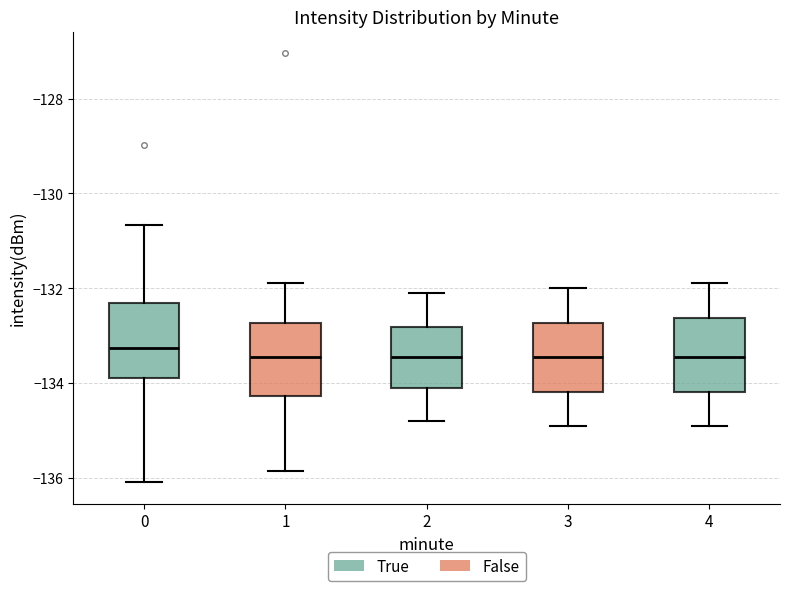

Reading left to right, read every box against the y-axis: the position of its median line, the range the box covers, and the ends of its whiskers. The values are not printed on the chart, so give them approximately, as read against the axis.

0: median -133.2, box -133.8 to -132.4, whiskers -136.0 to -130.6
1: median -133.4, box -134.2 to -132.8, whiskers -135.8 to -131.8
2: median -133.4, box -134.0 to -132.8, whiskers -134.8 to -132.0
3: median -133.4, box -134.2 to -132.8, whiskers -134.8 to -132.0
4: median -133.4, box -134.2 to -132.6, whiskers -134.8 to -131.8